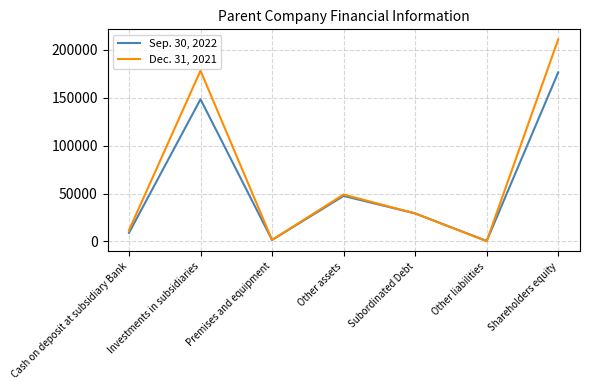

Which series ends up on top after the final intersection of Sep. 30, 2022 and Dec. 31, 2021?

Dec. 31, 2021